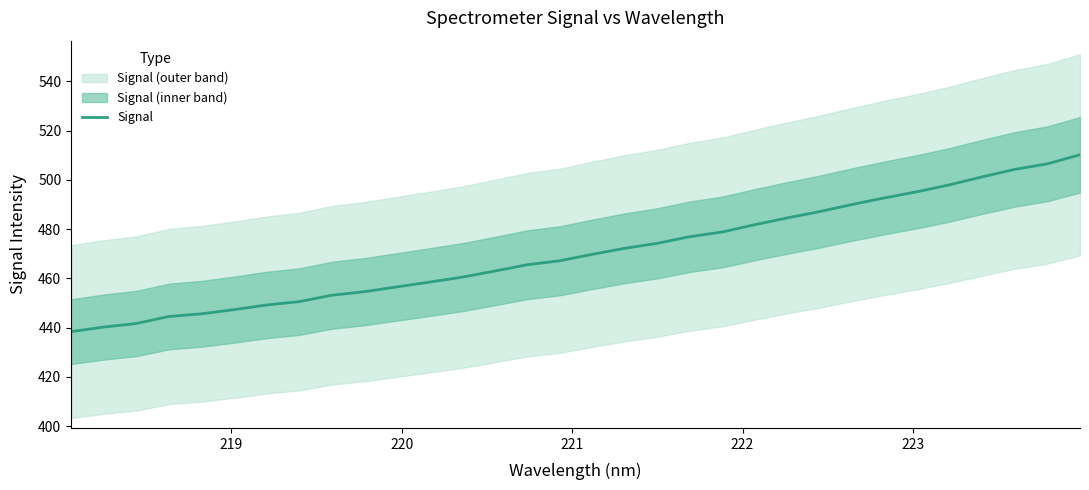

What is the highest value of the Signal series?

510.2